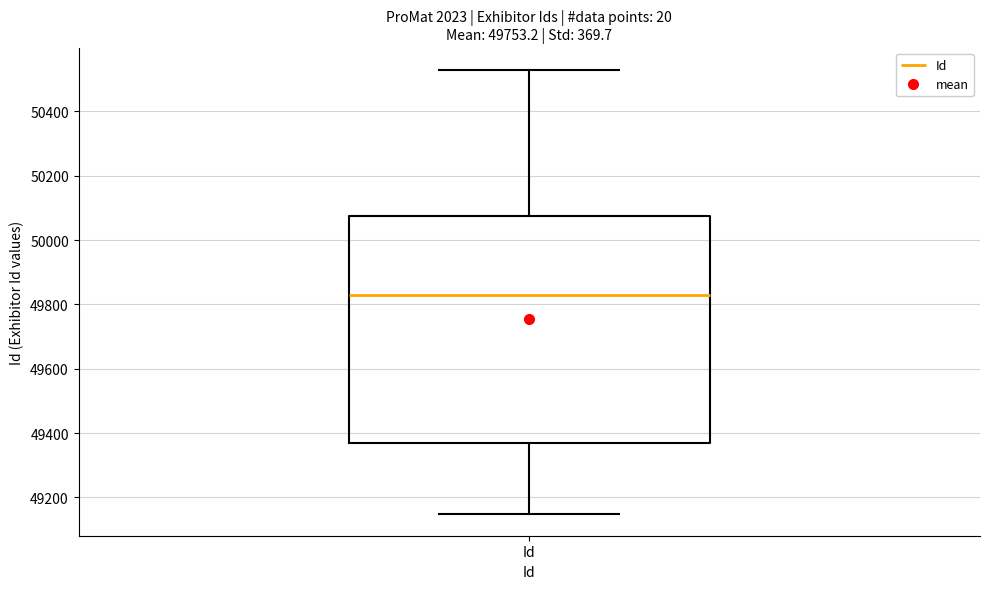

Where does the lower whisker of the box for Id end on the y-axis? The values are not printed on the chart, so give them approximately, as read against the axis.

49160